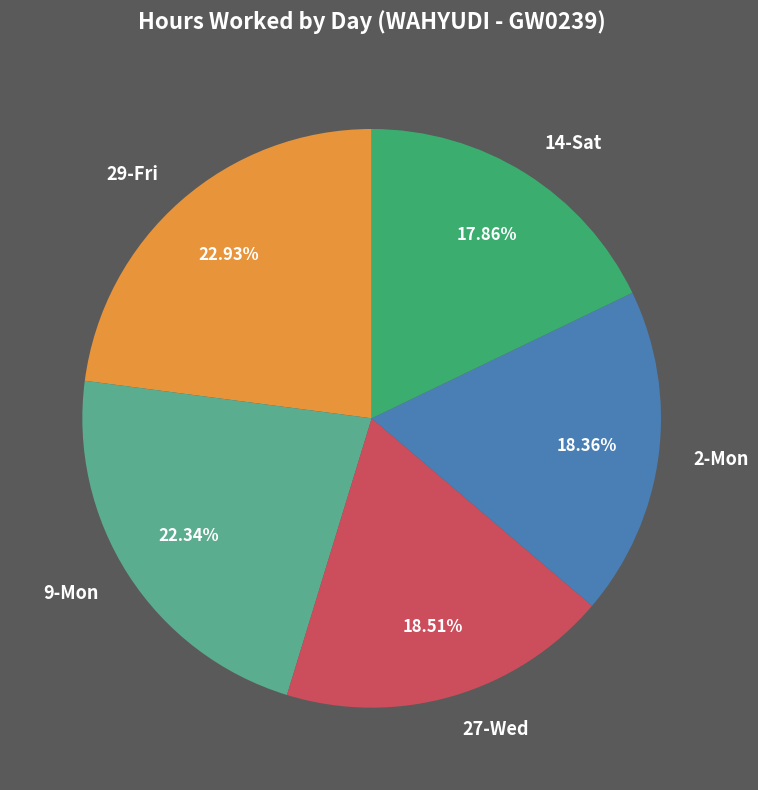

Do 27-Wed and 29-Fri together represent more than half of the pie?

No